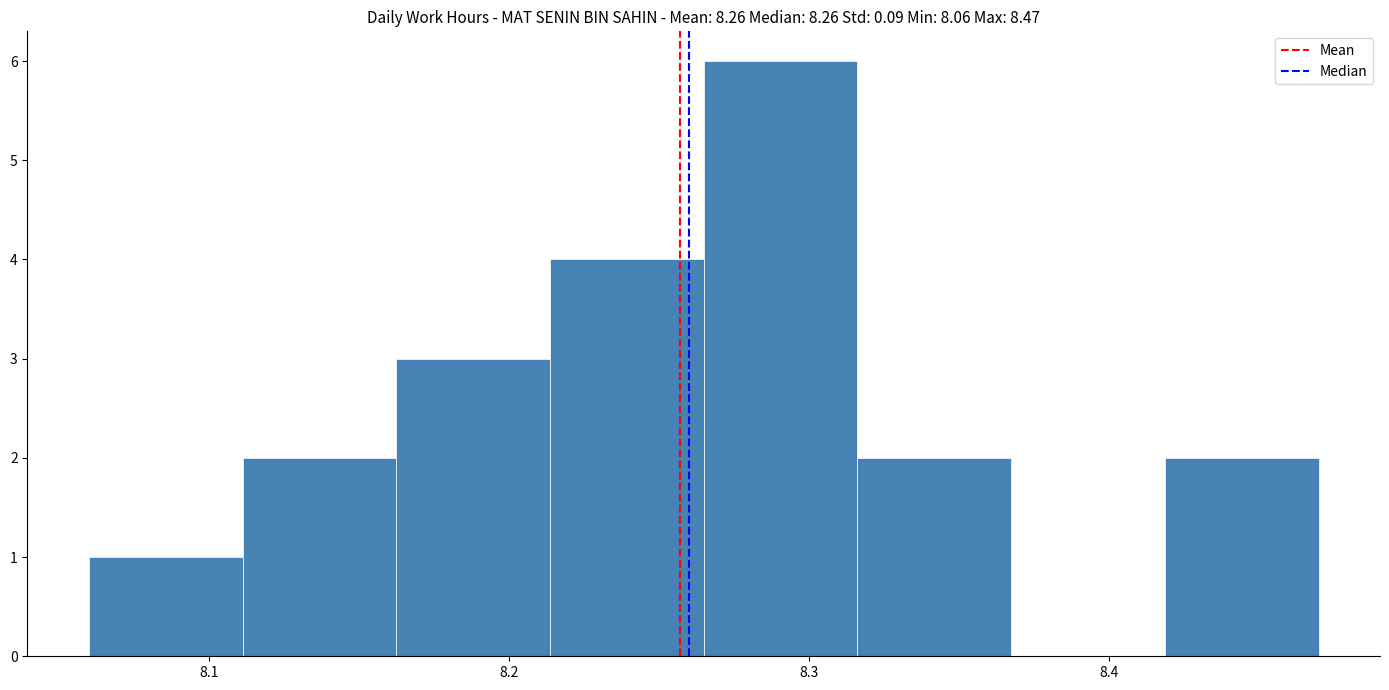

Reading left to right, list every bar in this chart as the range it spans on the x-axis followed by its height. Neither the bar edges nor the heights are printed on the chart, so give them approximately, as read against the axes.

8.06 to 8.11: 1
8.11 to 8.16: 2
8.16 to 8.21: 3
8.21 to 8.27: 4
8.27 to 8.32: 6
8.32 to 8.37: 2
8.37 to 8.42: 0
8.42 to 8.47: 2